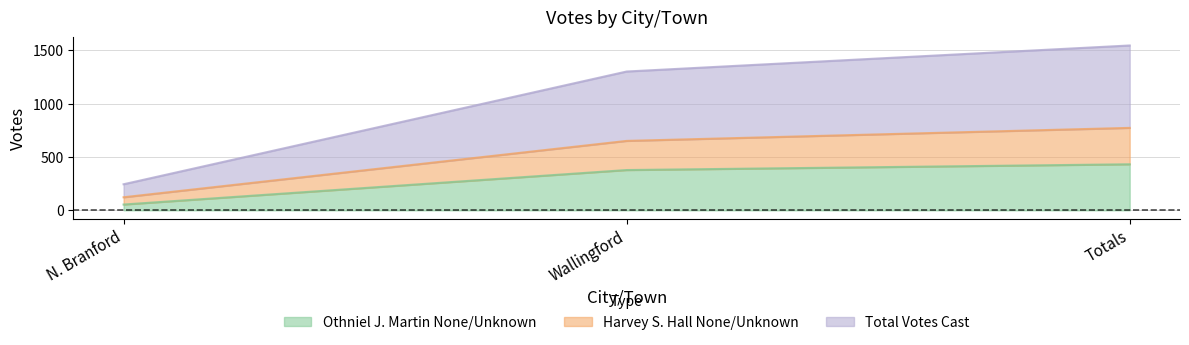

At which label does Othniel J. Martin None/Unknown reach its peak?

Totals